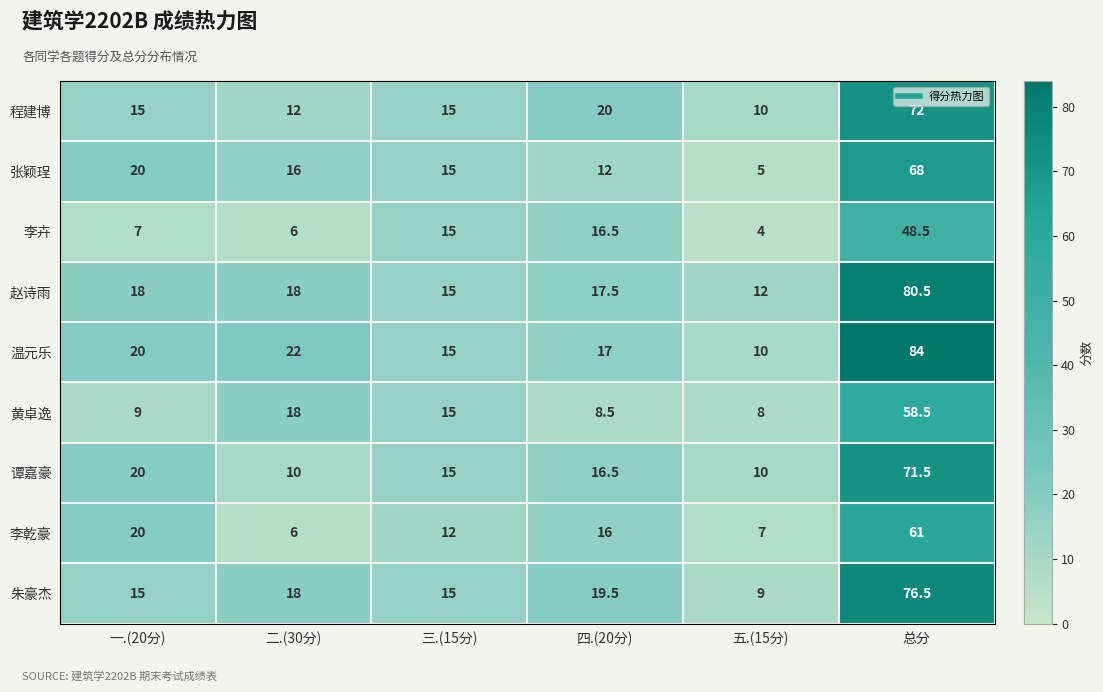

What is the maximum value shown in the chart?

84.0